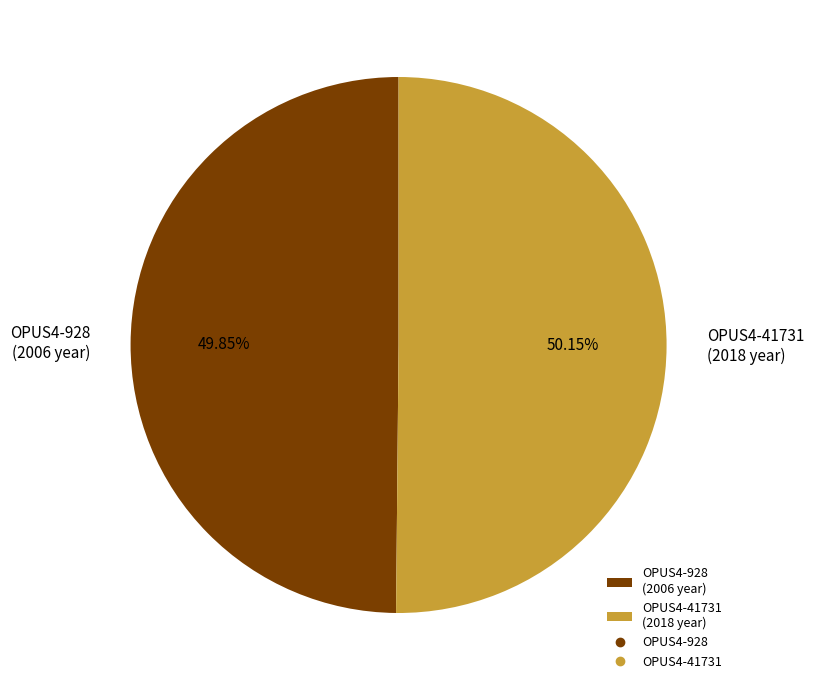

Combined, what portion of the pie is OPUS4-41731 and OPUS4-928?

100.0%